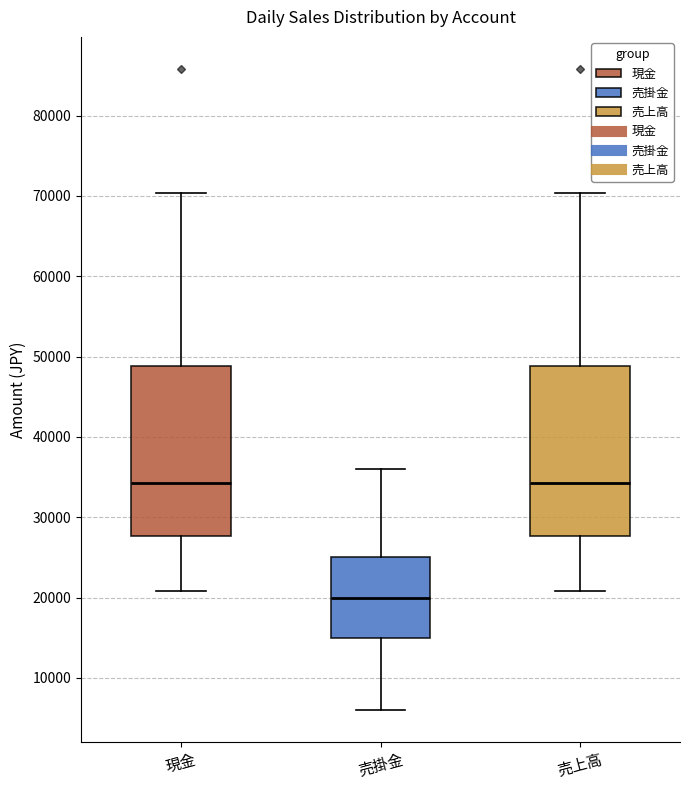

Which box has the lowest median line?

売掛金